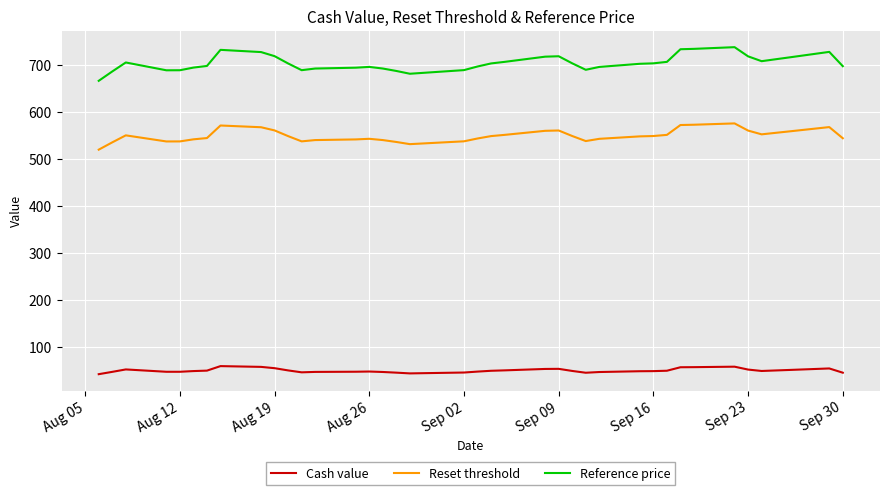

List the series in order of their overall mean, lowest first.

Cash value, Reset threshold, Reference price